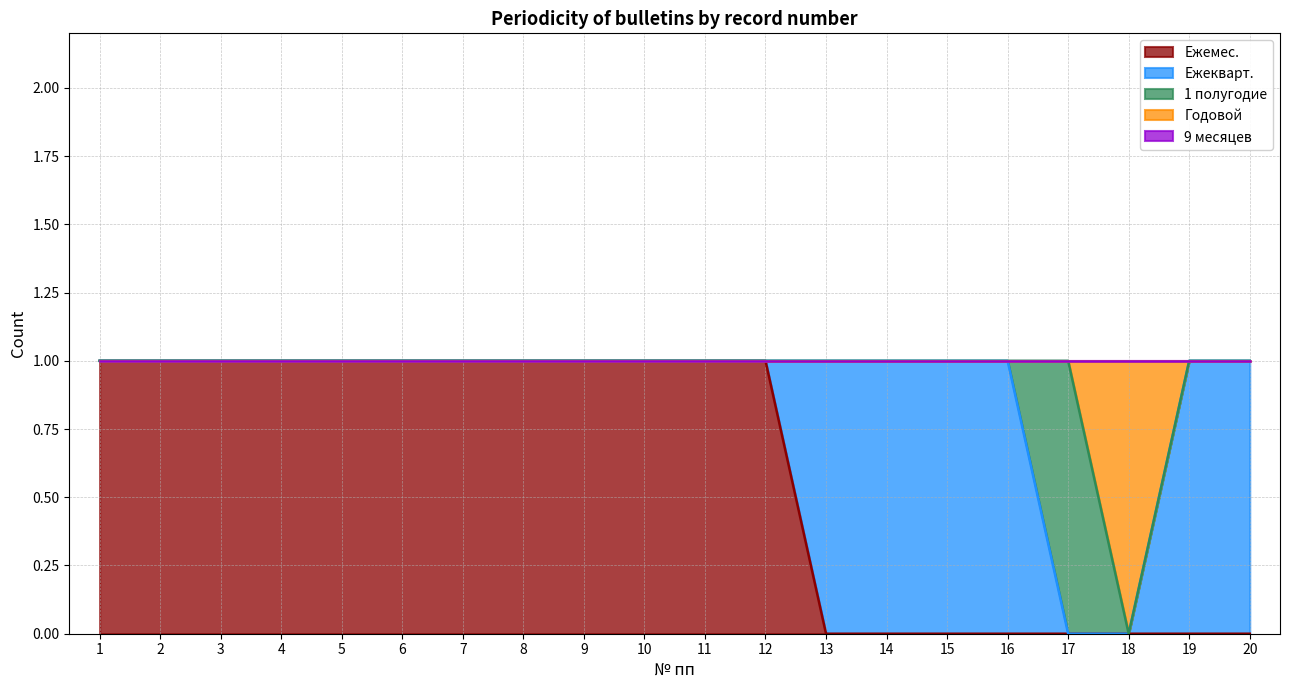

Does the chart have visible grid lines?

Yes